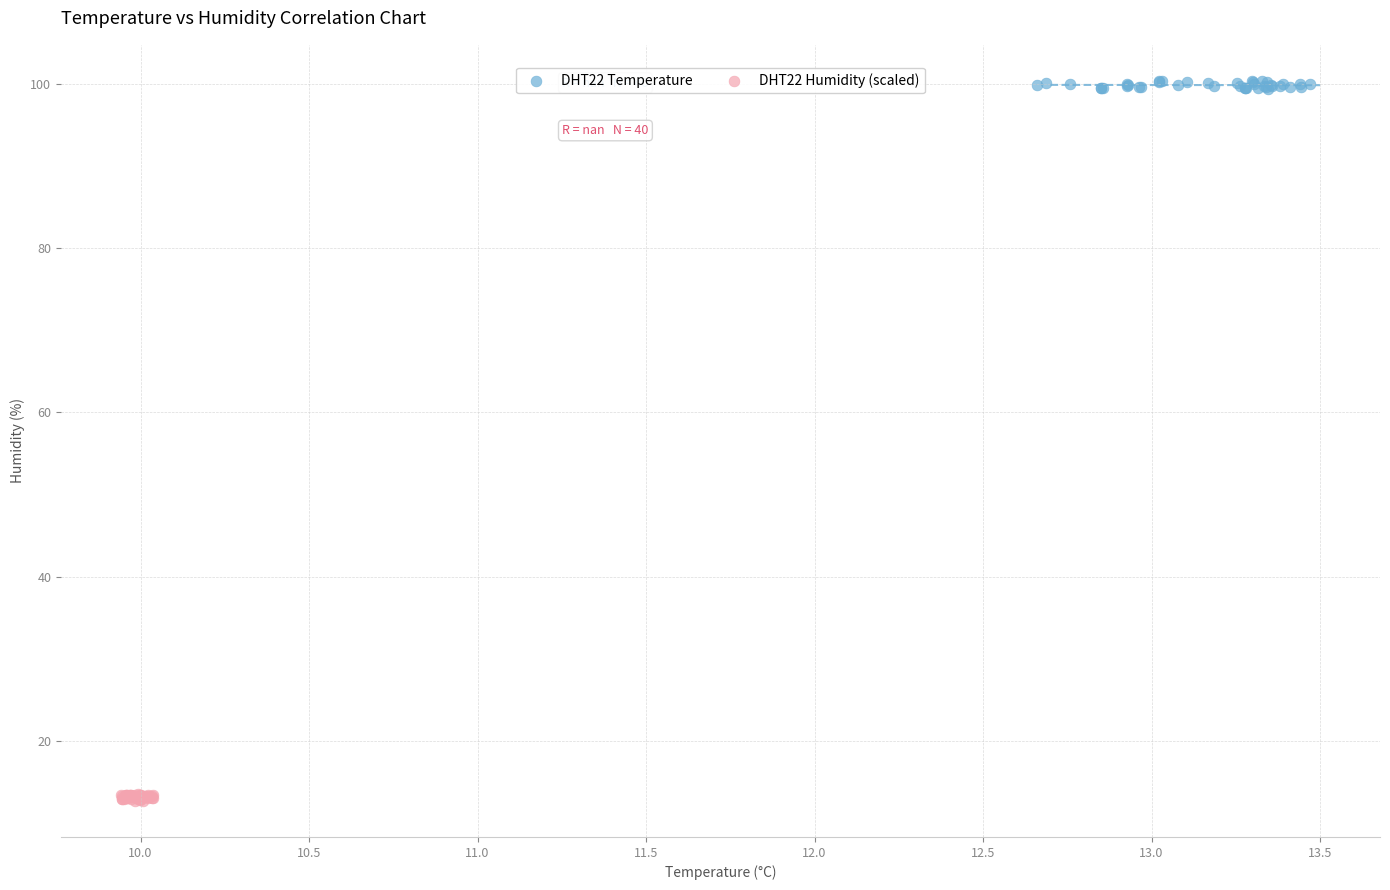

Which series contains the highest Y value?

DHT22 Temperature